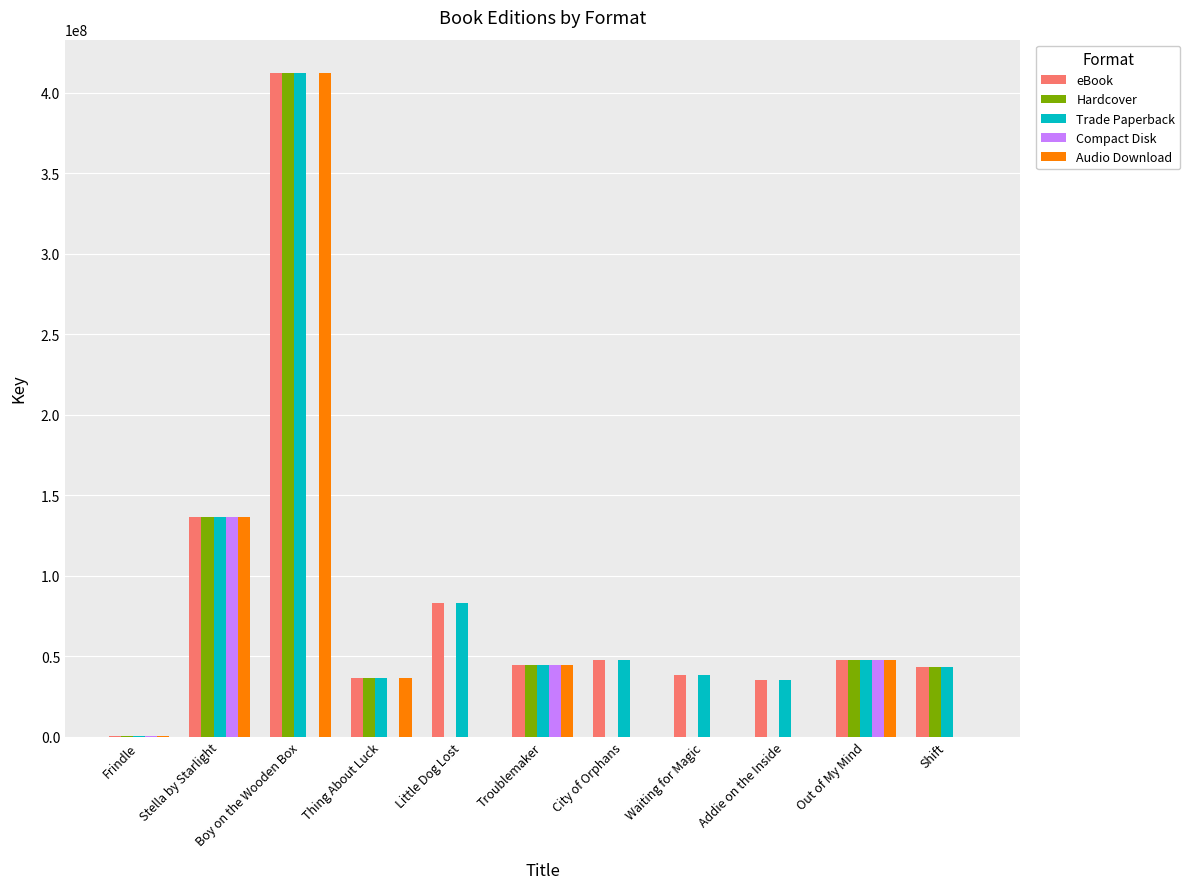

What is the approximate value of Audio Download at Stella by Starlight, to the nearest 10?

136319480